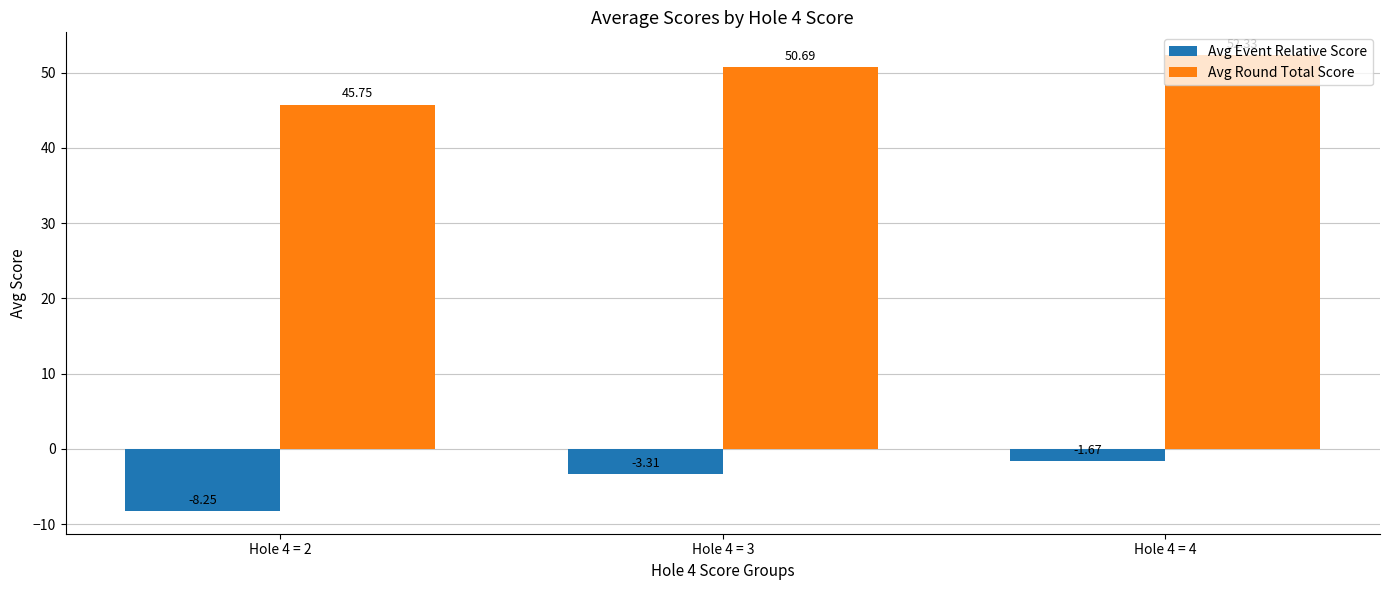

What are all the series names shown in the legend?

Avg Event Relative Score, Avg Round Total Score